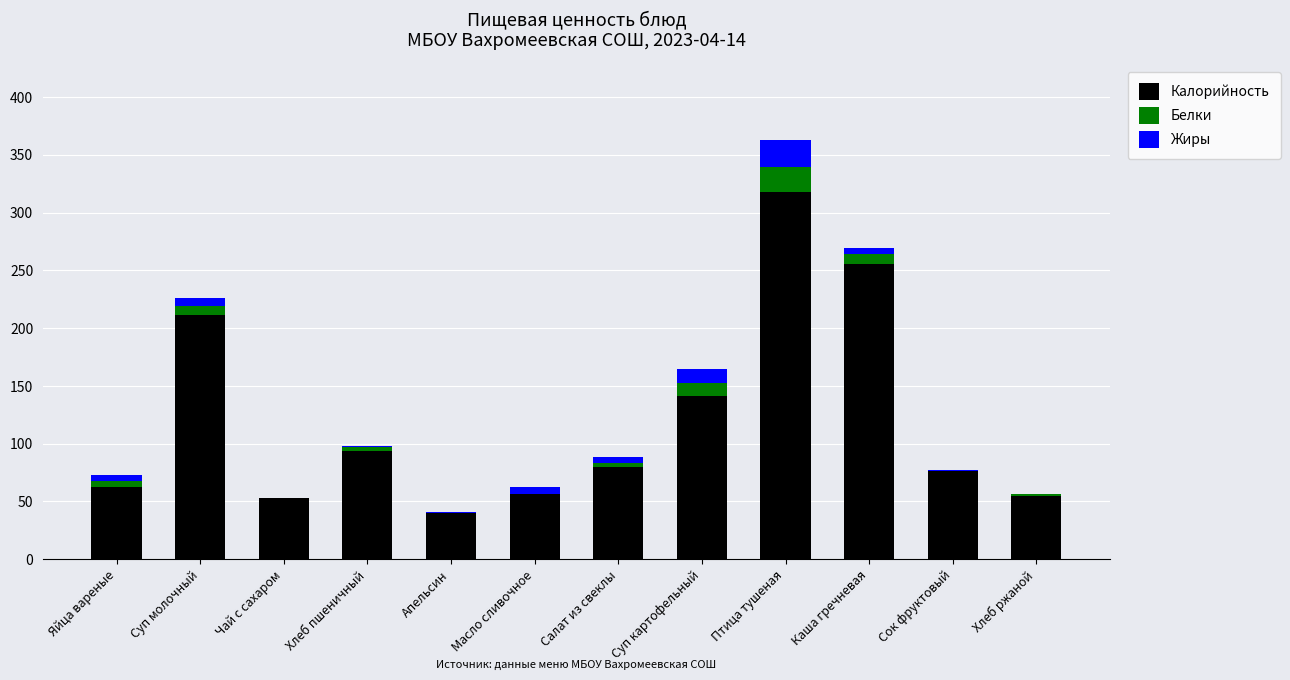

What is the maximum value for Калорийность?

317.5